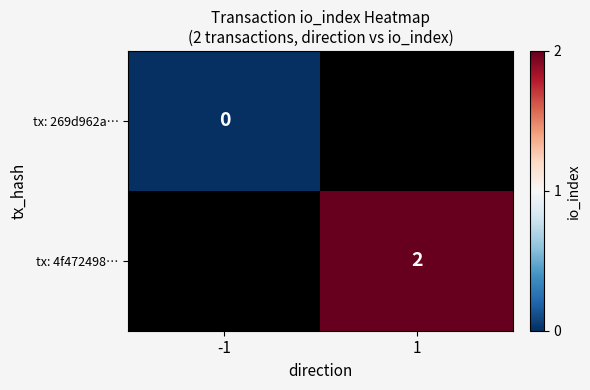

Is the value of tx: 4f472498… at 1 greater than the value of tx: 269d962a… at -1?

Yes